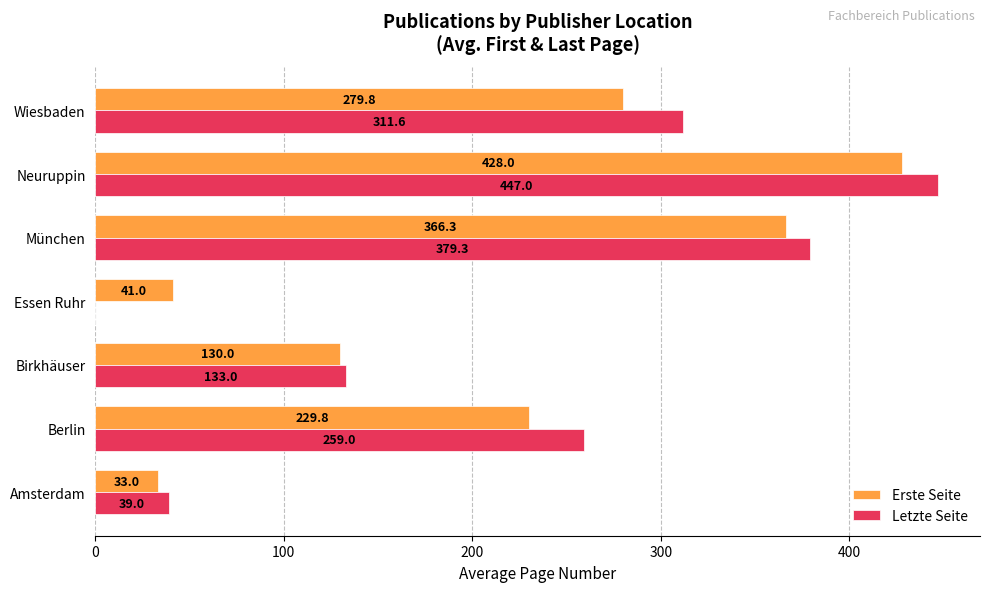

At which category is the sum across all series the highest?

Neuruppin